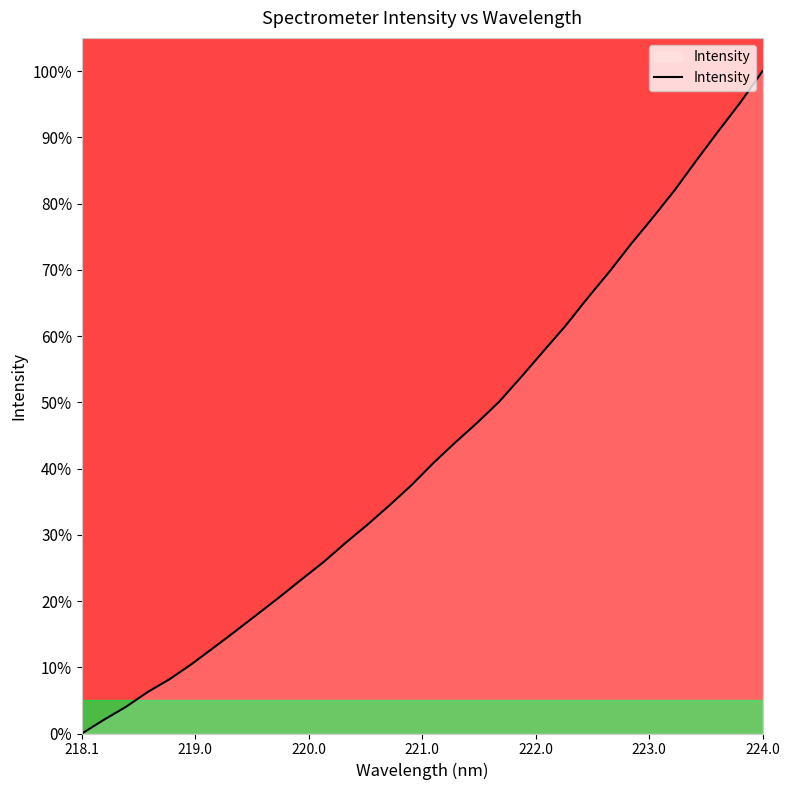

What is the difference between the maximum and minimum values?

100.0